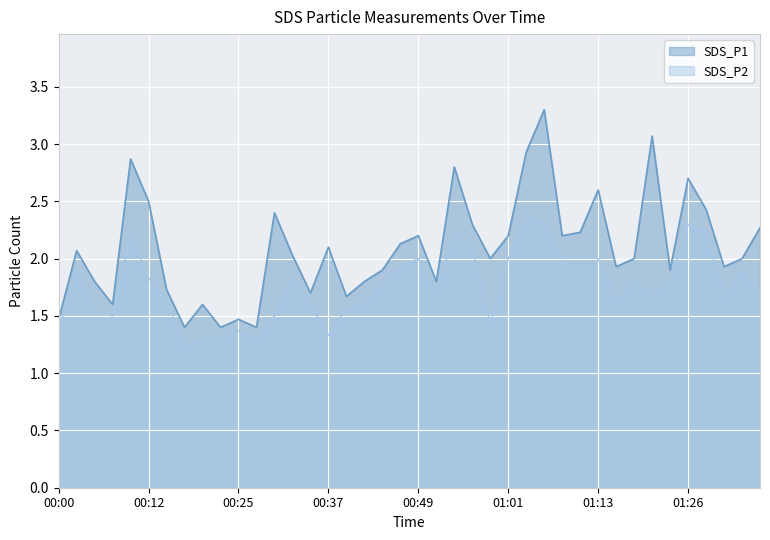

At which label is SDS_P2 closest to 1?

00:17